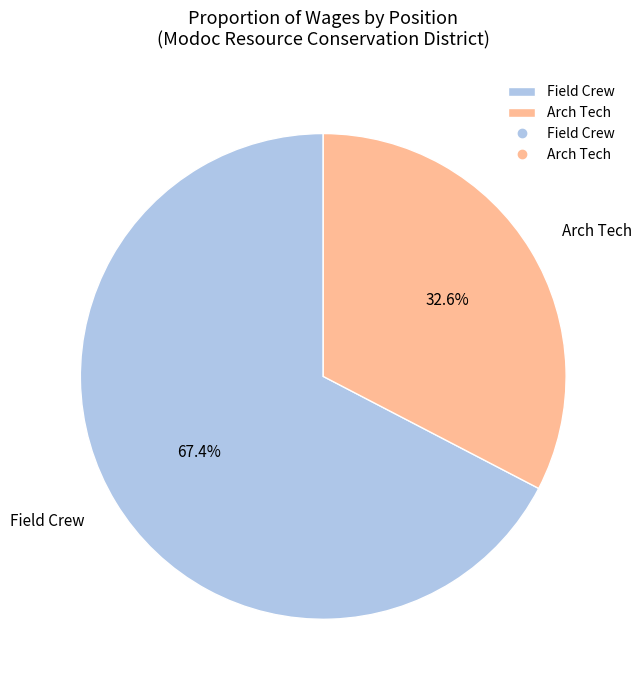

True or false: Field Crew accounts for 58% of the total.

False